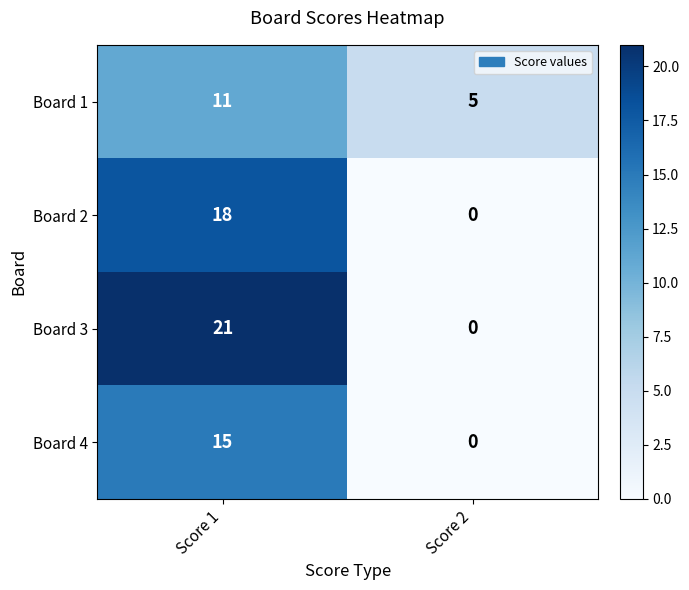

Which series has the widest spread of values?

Board 3